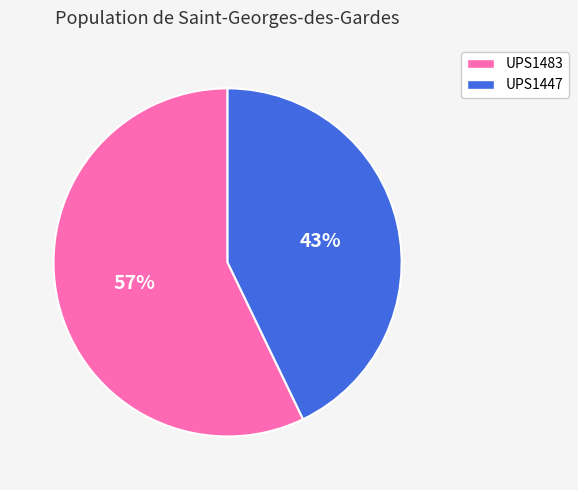

Does UPS1483 represent more than half of the total?

Yes